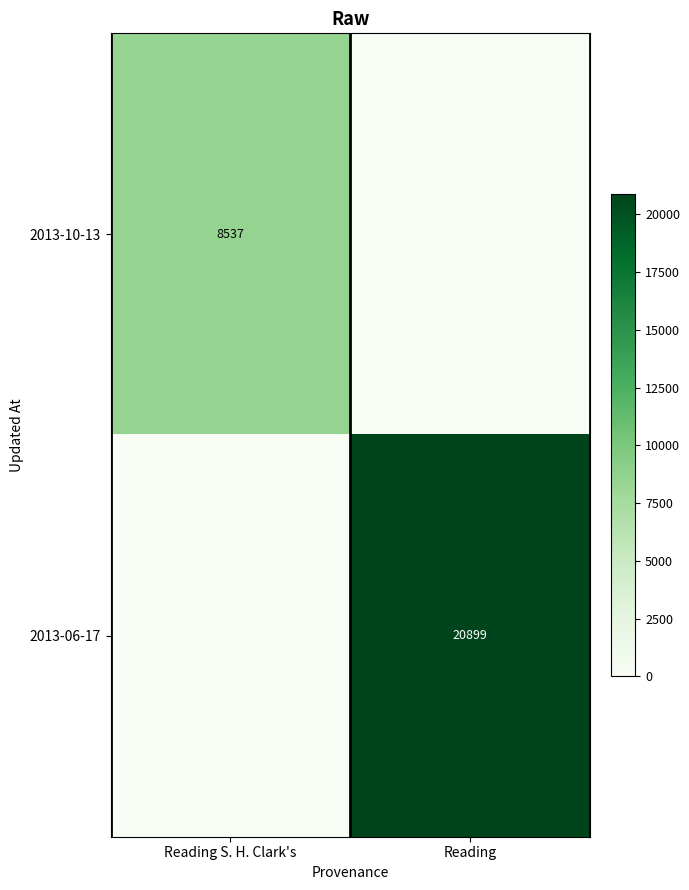

True or false: 2013-06-17 has a value of 37354 at Reading.

False